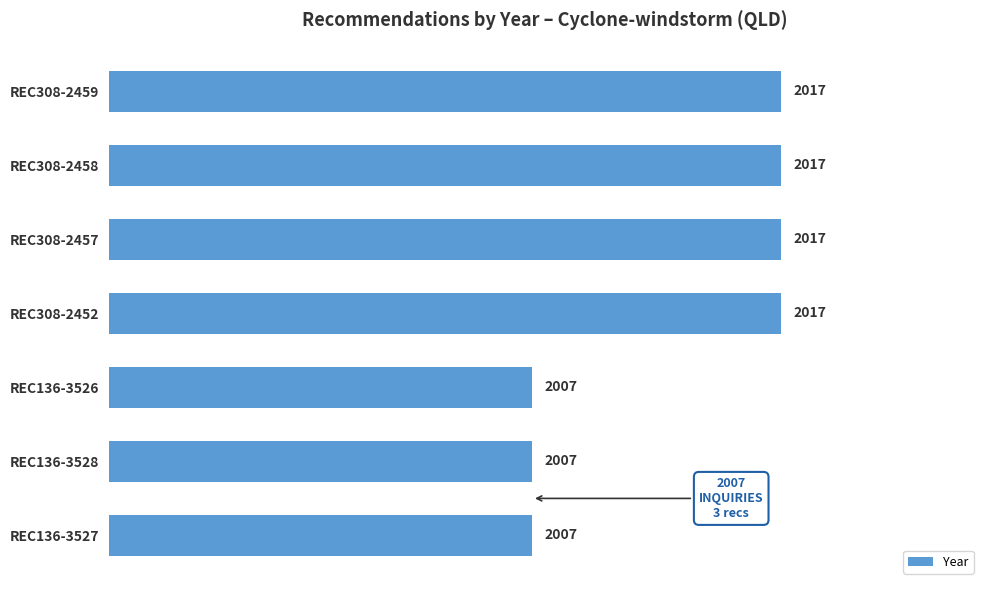

What is the greatest value displayed?

2017